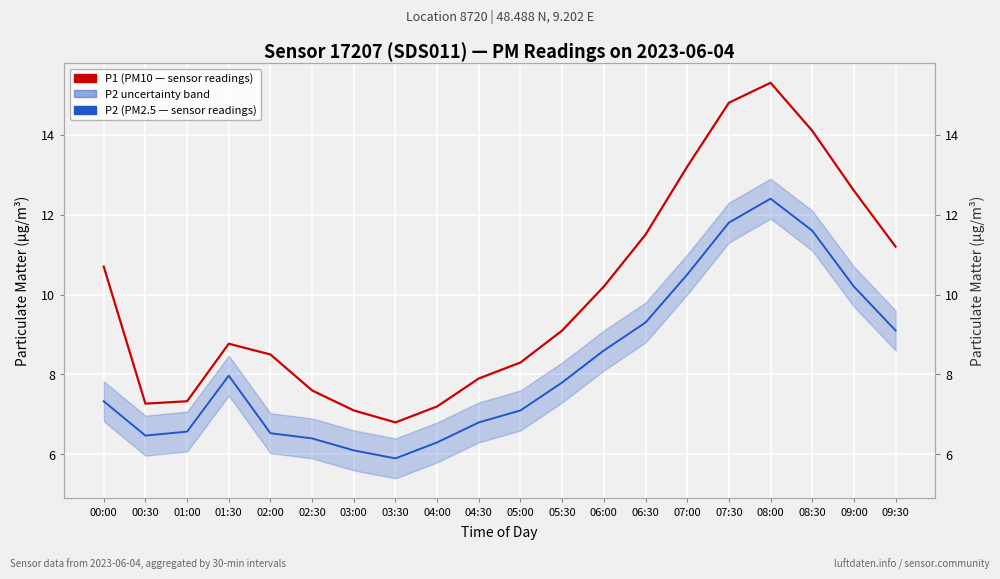

True or false: P2 (PM2.5 — sensor readings) and P1 (PM10 — sensor readings) cross at least once.

False